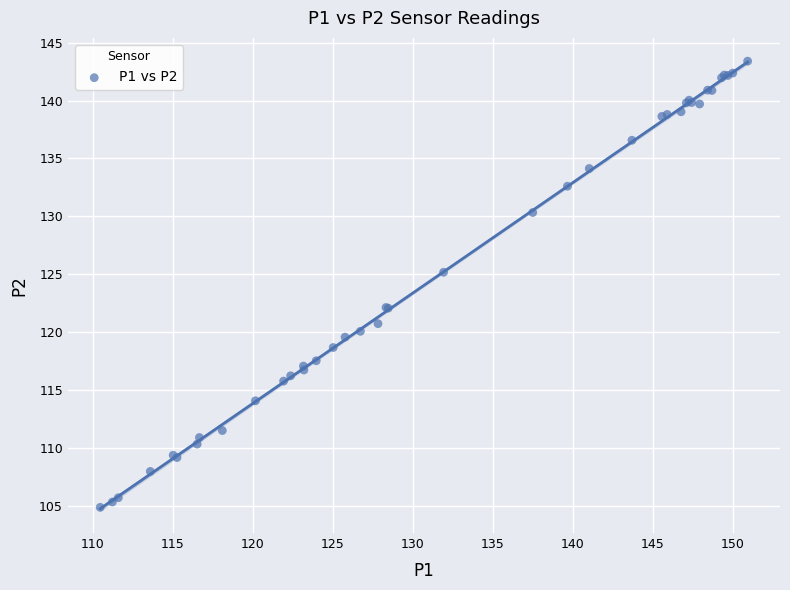

What Y value in the scatter plot is closest to 124?

125.2